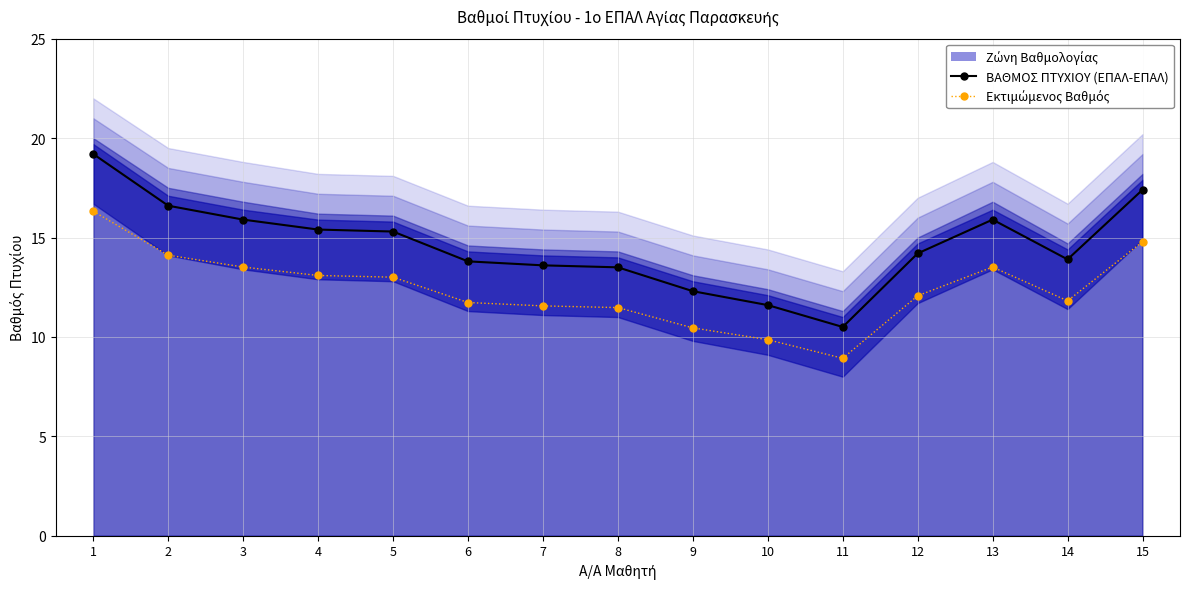

True or false: ΒΑΘΜΟΣ ΠΤΥΧΙΟΥ (ΕΠΑΛ-ΕΠΑΛ) and Εκτιμώμενος Βαθμός cross at least once.

False